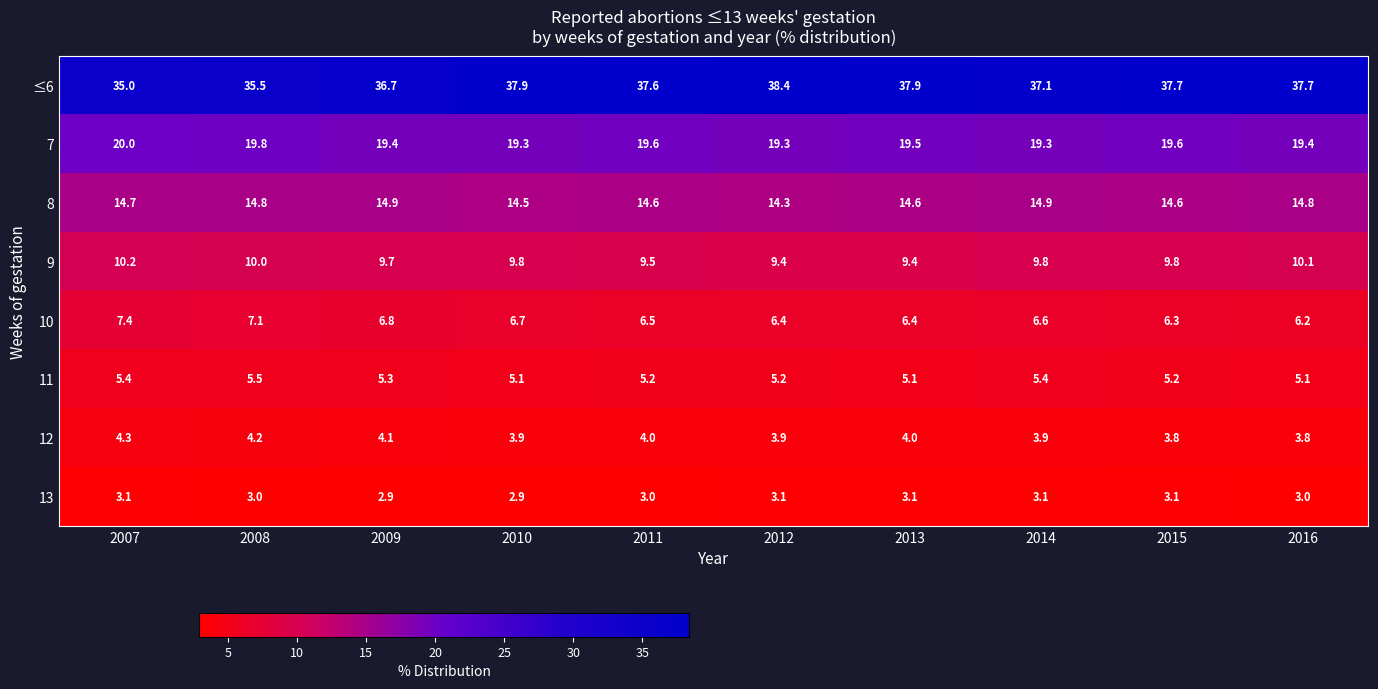

At 2007, list the series in order from largest to smallest.

≤6, 7, 8, 9, 10, 11, 12, 13